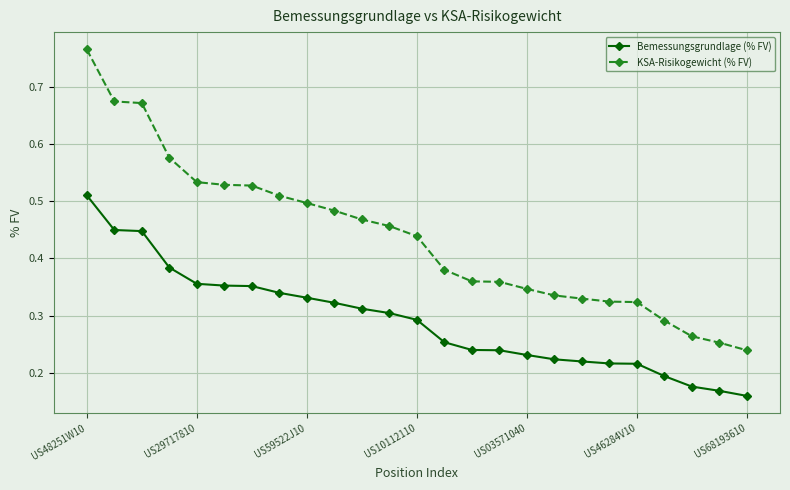

Rank the series by their maximum value, from highest to lowest.

KSA-Risikogewicht (% FV), Bemessungsgrundlage (% FV)